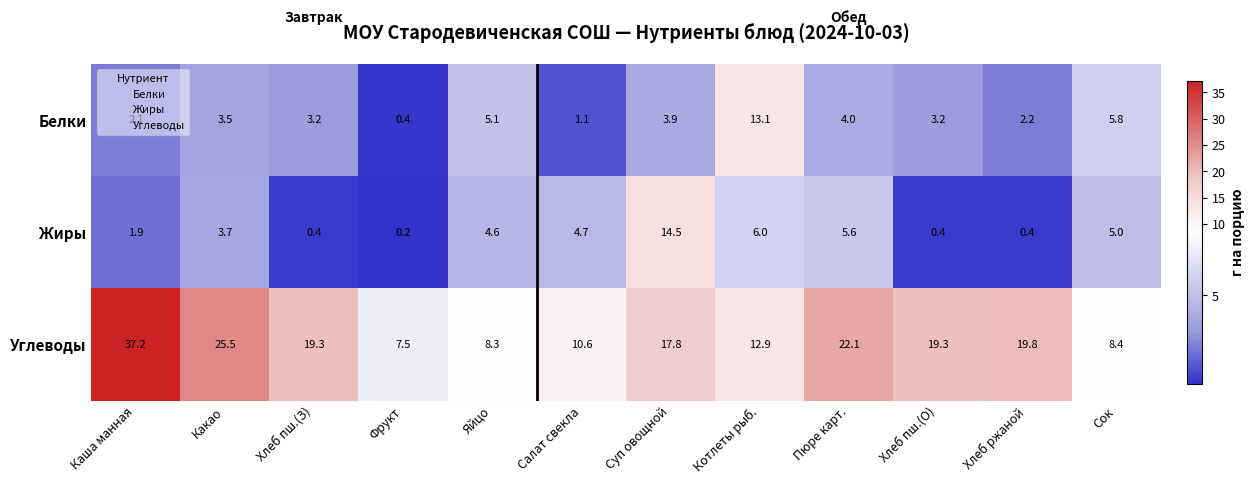

Where is Жиры nearest to the value 7?

Котлеты рыб.